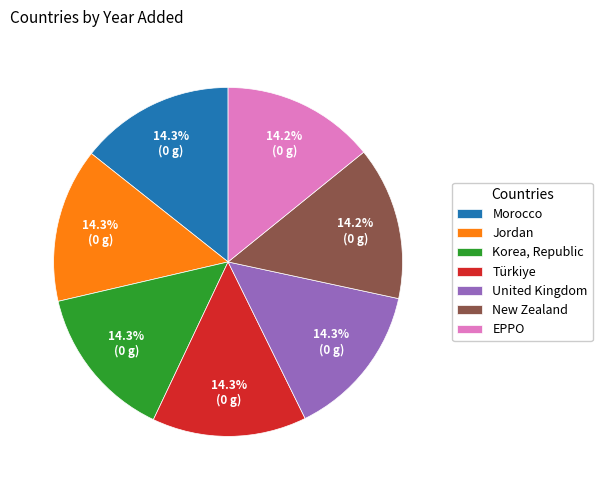

Approximately how many times larger is the value at Türkiye compared to Morocco?

1.0